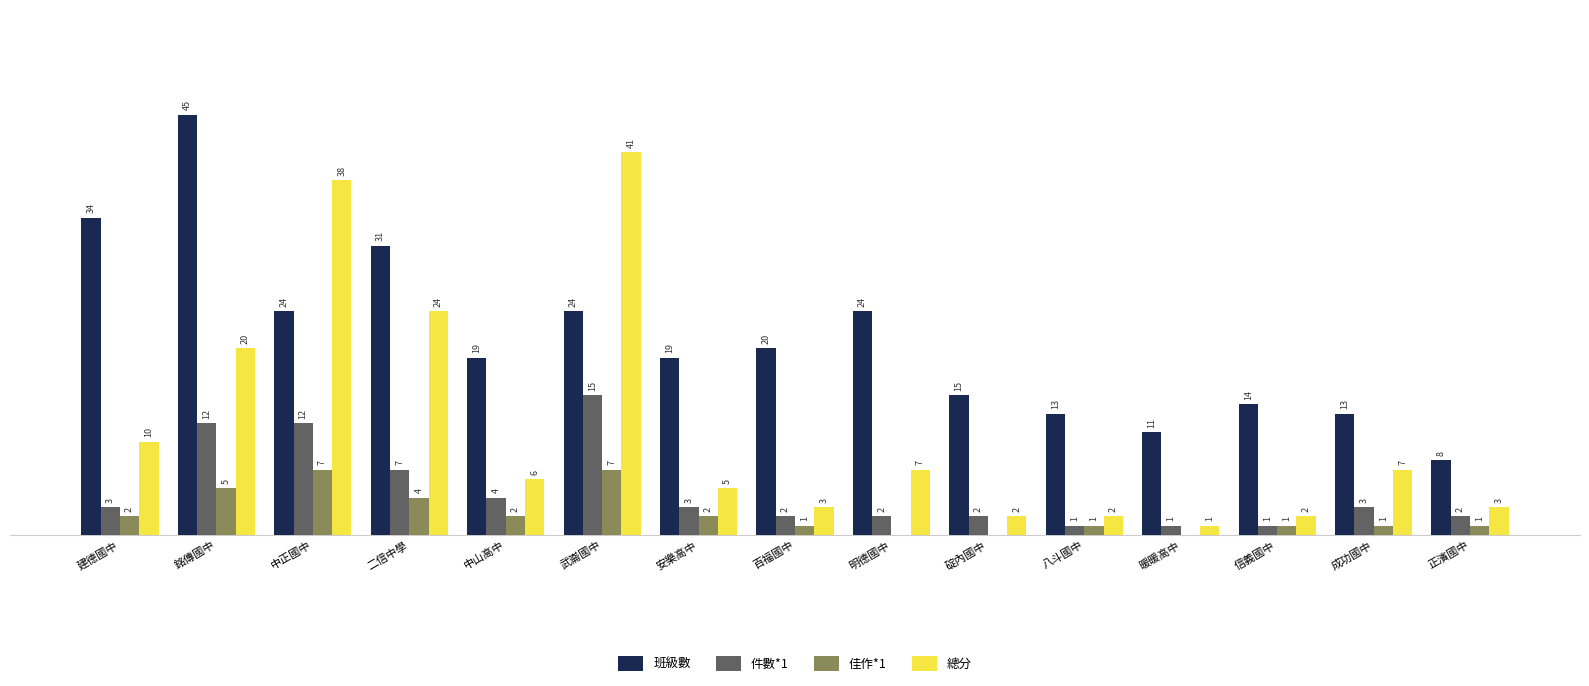

Which series changed the most between 銘傳國中 and 暖暖高中?

班級數